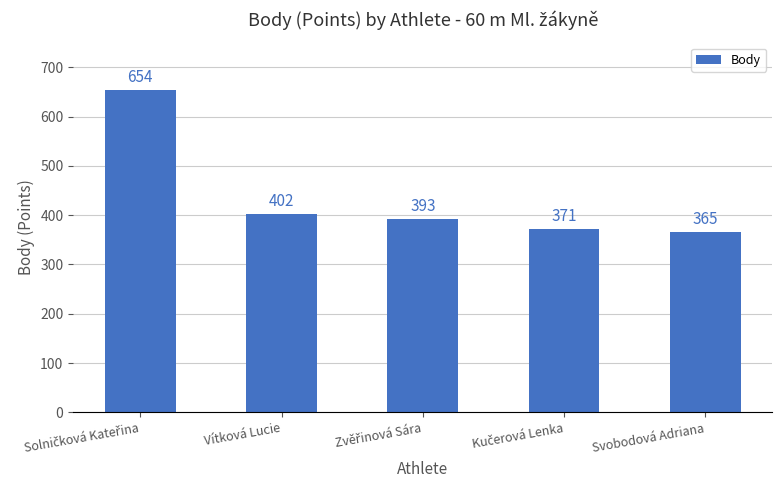

What position from the left is Vítková Lucie?

2